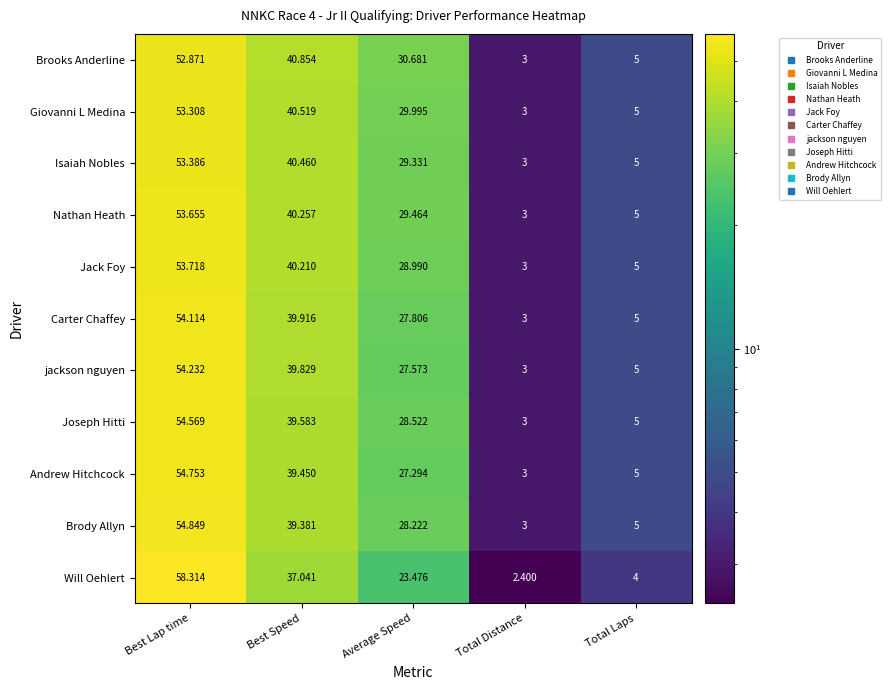

List the series in order of their peak value, lowest first.

Brooks Anderline, Giovanni L Medina, Isaiah Nobles, Nathan Heath, Jack Foy, Carter Chaffey, jackson nguyen, Joseph Hitti, Andrew Hitchcock, Brody Allyn, Will Oehlert